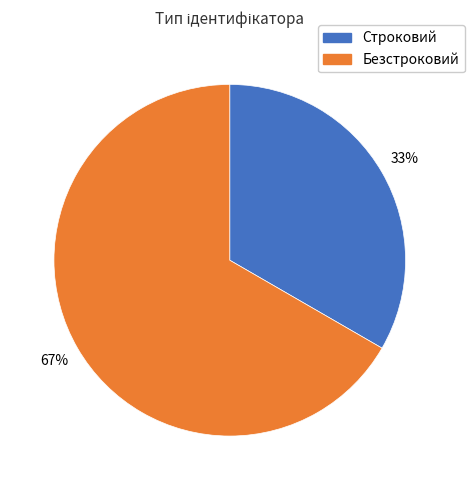

The Безстроковий slice represents 76% of the pie. True or false?

False